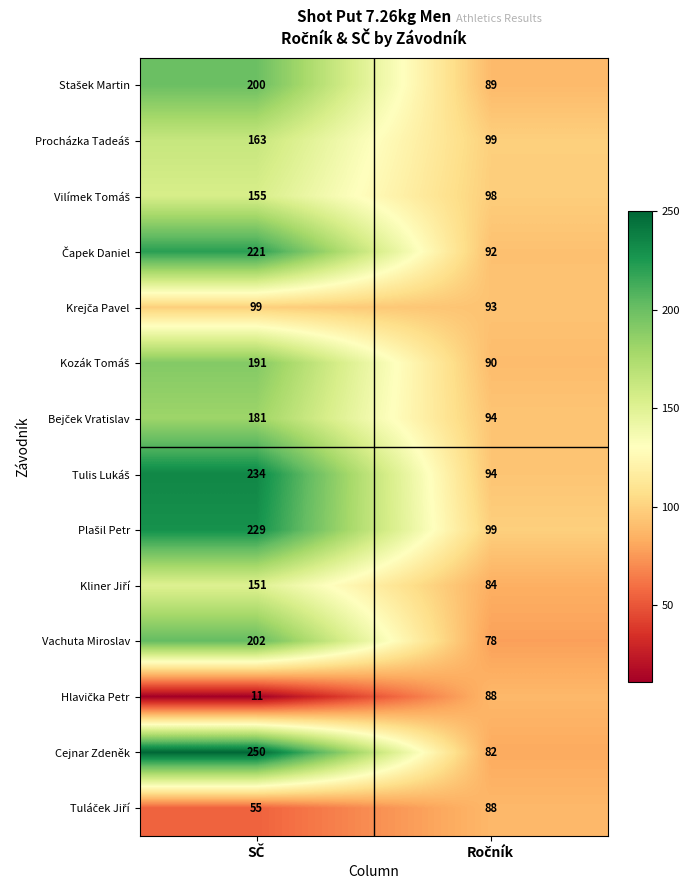

What is the greatest value displayed?

250